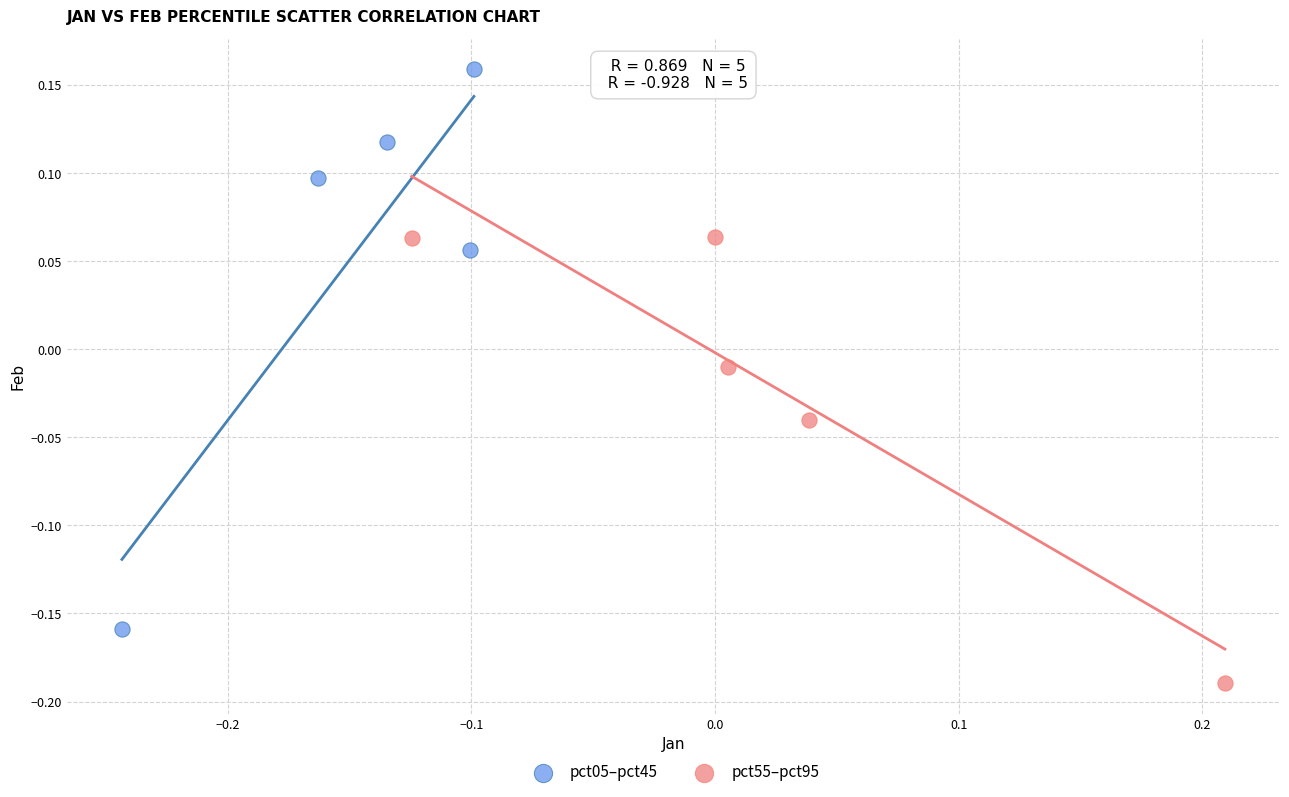

Which series has the largest Y range (max minus min)?

pct05–pct45